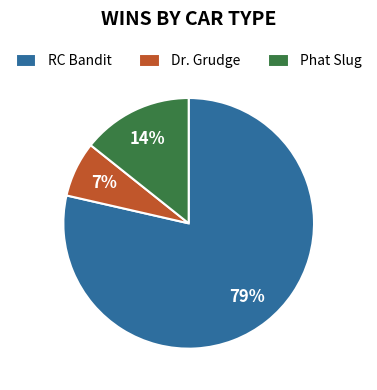

Rank the categories by value from highest to lowest.

RC Bandit, Phat Slug, Dr. Grudge